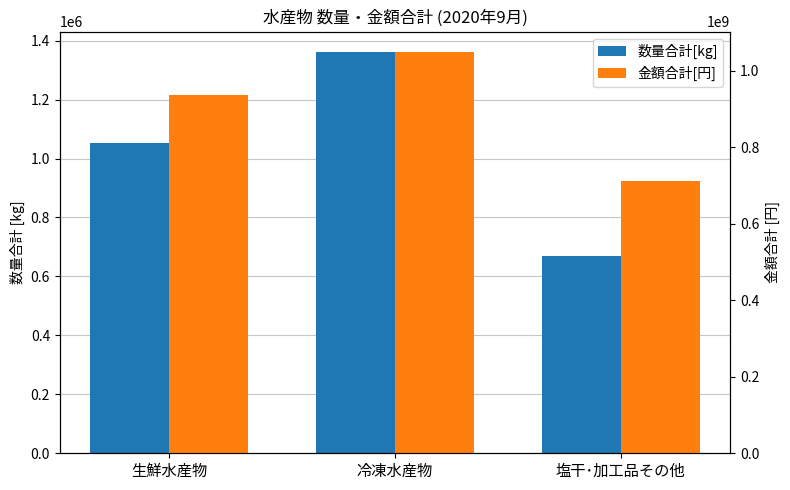

At which label is 数量合計[kg] closest to 1016116?

生鮮水産物